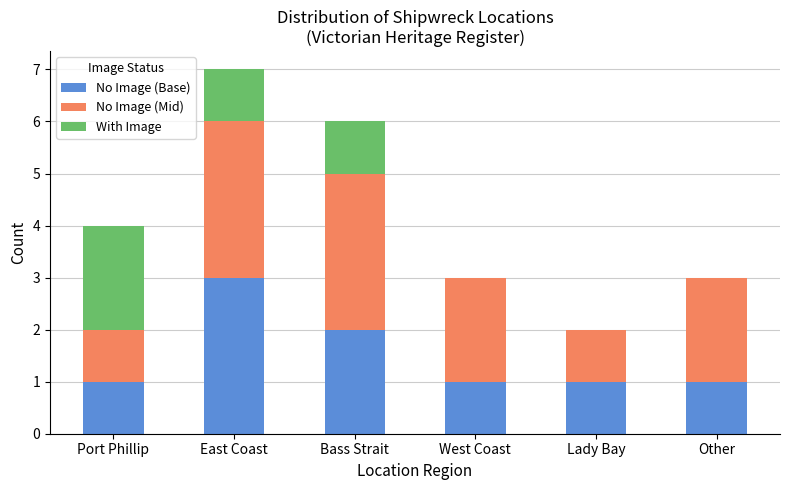

Reading left to right, what are the values for No Image (Base)?

Port Phillip=1	East Coast=3	Bass Strait=2	West Coast=1	Lady Bay=1	Other=1